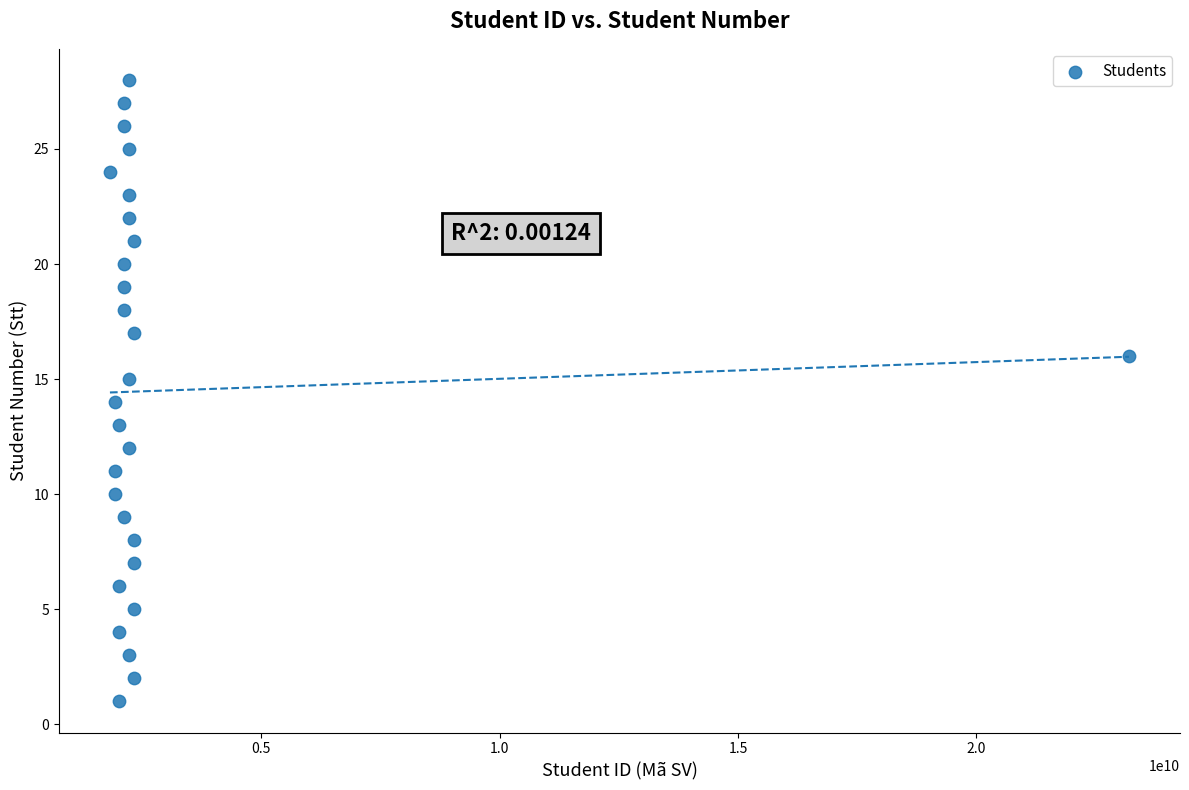

What is the range of Y values (max minus min)?

27